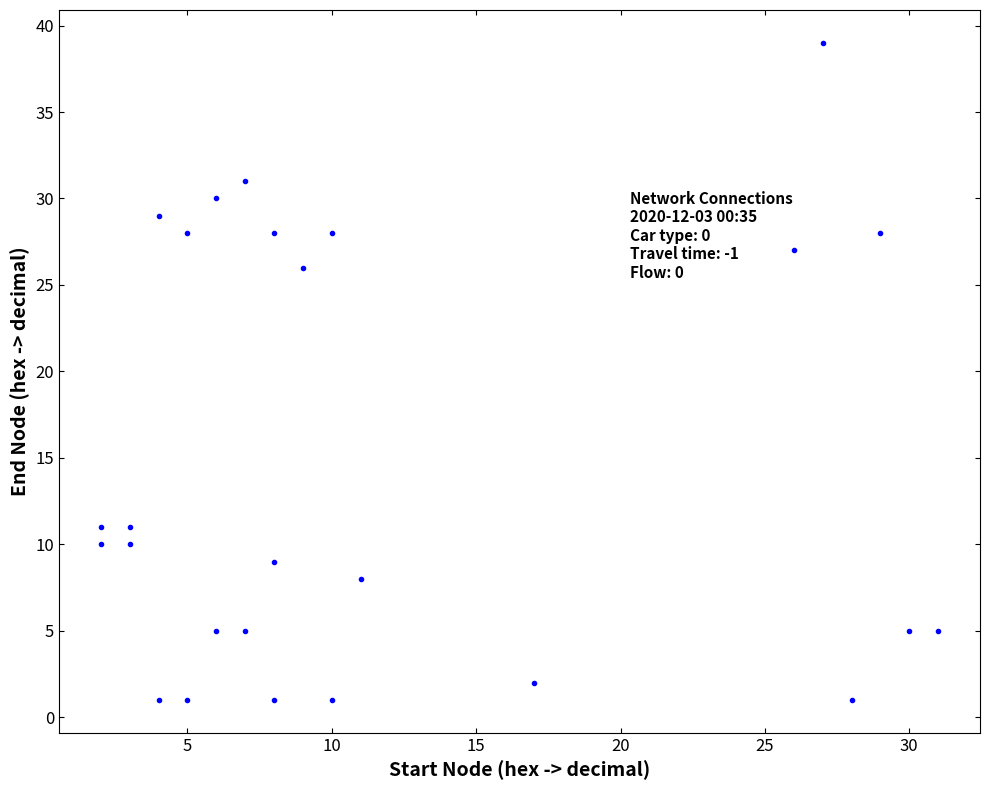

What is the range of X values (max minus min)?

29